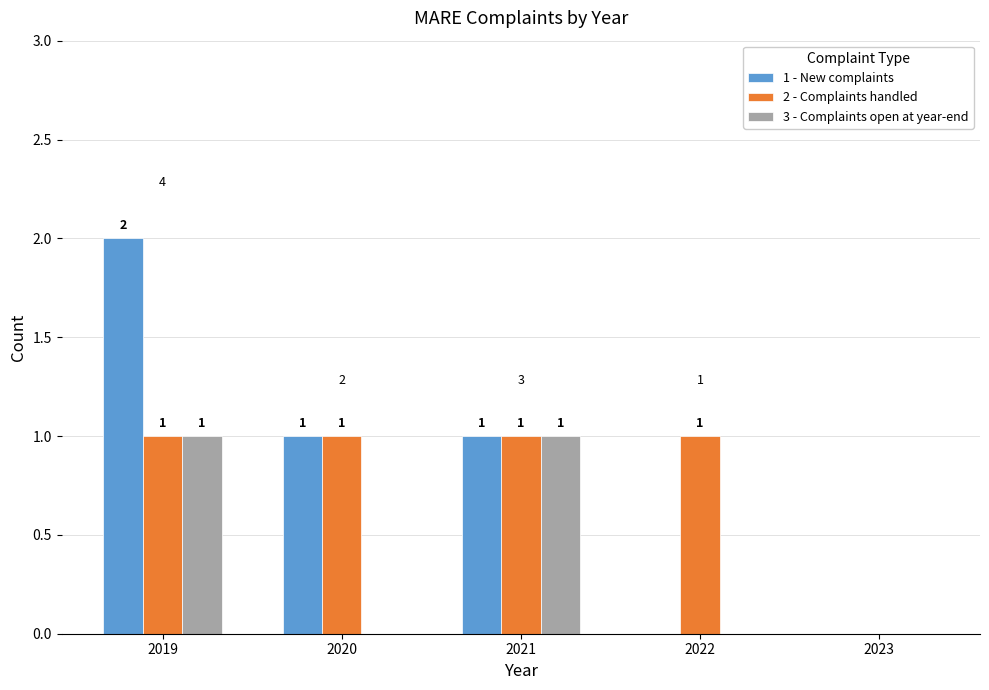

Which label corresponds to the largest value in the chart?

2019